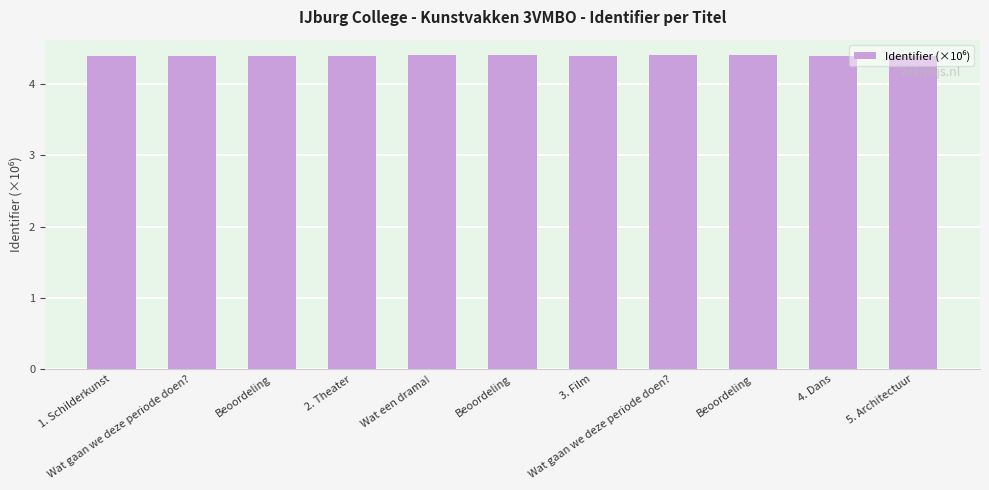

Are the bars horizontal?

No